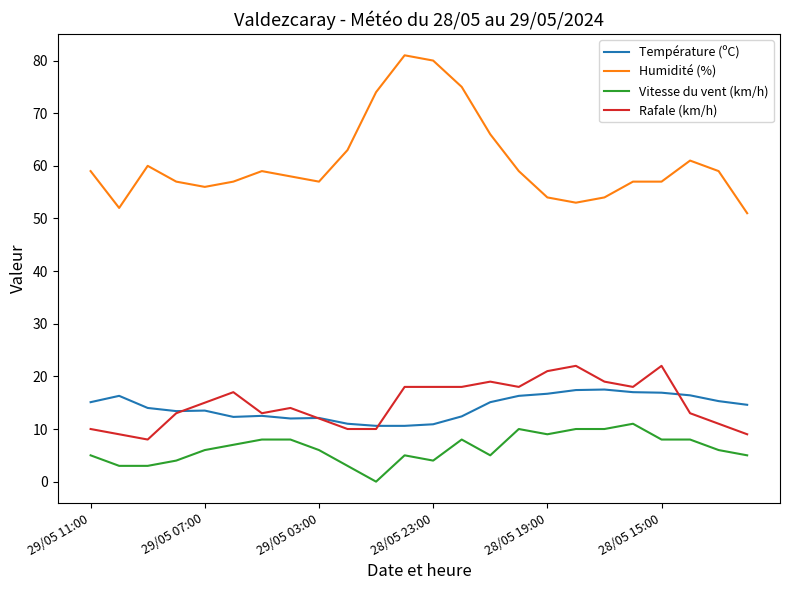

Which series has the largest total across all categories?

Humidité (%)